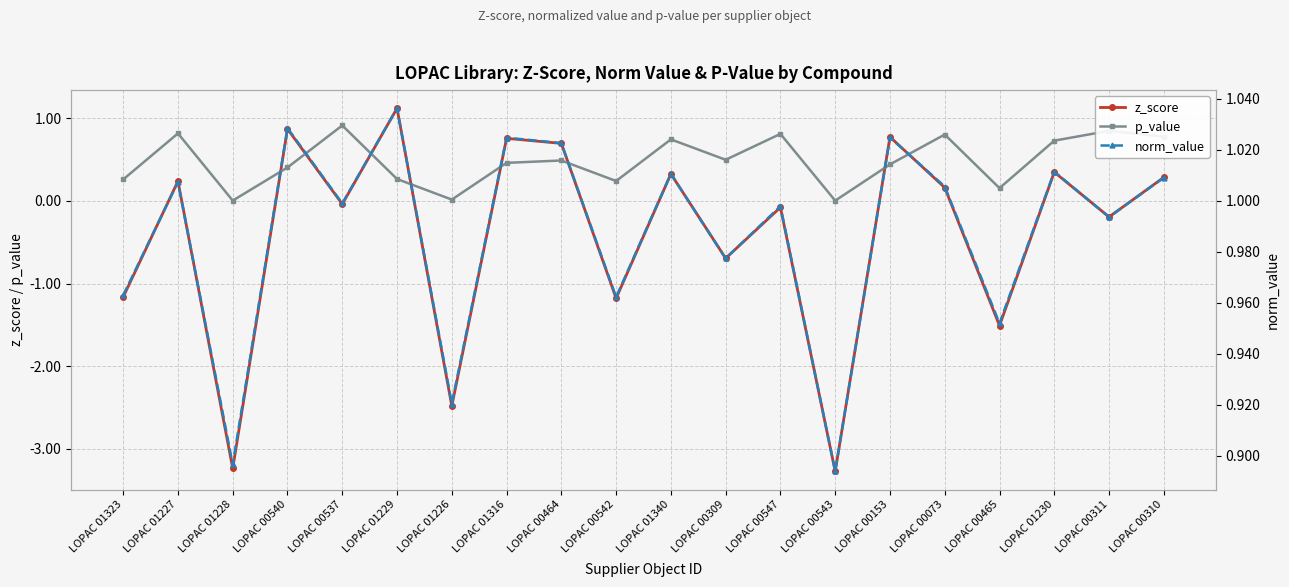

Reading left to right, what are all the values shown in this chart?

z_score: LOPAC 01323=-1.2	LOPAC 01227=0.2	LOPAC 01228=-3.2	LOPAC 00540=0.9	LOPAC 00537=-0.0	LOPAC 01229=1.1	LOPAC 01226=-2.5	LOPAC 01316=0.8	LOPAC 00464=0.7	LOPAC 00542=-1.2	LOPAC 01340=0.3	LOPAC 00309=-0.7	LOPAC 00547=-0.1	LOPAC 00543=-3.3	LOPAC 00153=0.8	LOPAC 00073=0.2	LOPAC 00465=-1.5	LOPAC 01230=0.3	LOPAC 00311=-0.2	LOPAC 00310=0.3
p_value: LOPAC 01323=0.3	LOPAC 01227=0.8	LOPAC 01228=0.0	LOPAC 00540=0.4	LOPAC 00537=0.9	LOPAC 01229=0.3	LOPAC 01226=0.0	LOPAC 01316=0.5	LOPAC 00464=0.5	LOPAC 00542=0.2	LOPAC 01340=0.7	LOPAC 00309=0.5	LOPAC 00547=0.8	LOPAC 00543=0.0	LOPAC 00153=0.4	LOPAC 00073=0.8	LOPAC 00465=0.2	LOPAC 01230=0.7	LOPAC 00311=0.8	LOPAC 00310=0.8
norm_value: LOPAC 01323=1.0	LOPAC 01227=1.0	LOPAC 01228=0.9	LOPAC 00540=1.0	LOPAC 00537=1.0	LOPAC 01229=1.0	LOPAC 01226=0.9	LOPAC 01316=1.0	LOPAC 00464=1.0	LOPAC 00542=1.0	LOPAC 01340=1.0	LOPAC 00309=1.0	LOPAC 00547=1.0	LOPAC 00543=0.9	LOPAC 00153=1.0	LOPAC 00073=1.0	LOPAC 00465=1.0	LOPAC 01230=1.0	LOPAC 00311=1.0	LOPAC 00310=1.0